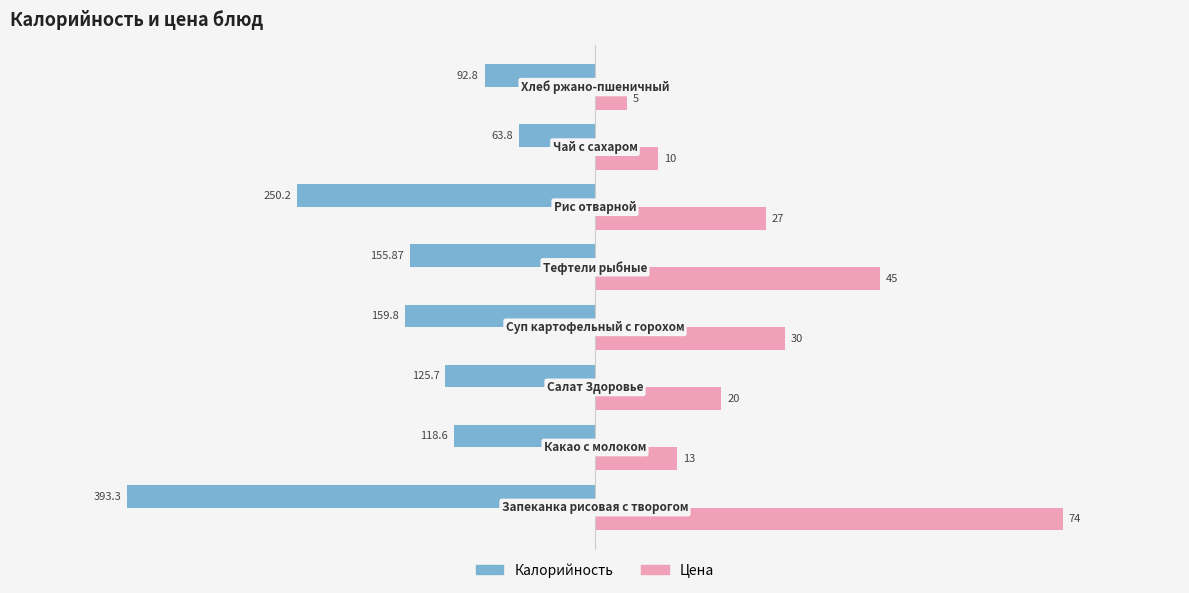

What are all the series names shown in the legend?

Калорийность, Цена